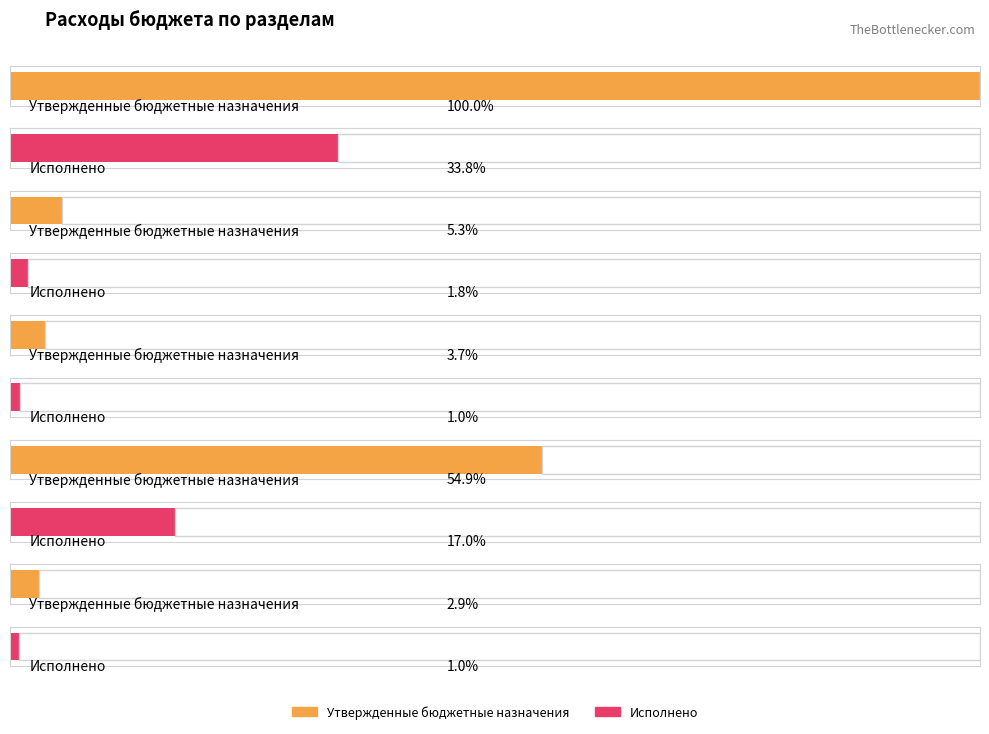

How many series are shown in this chart?

2